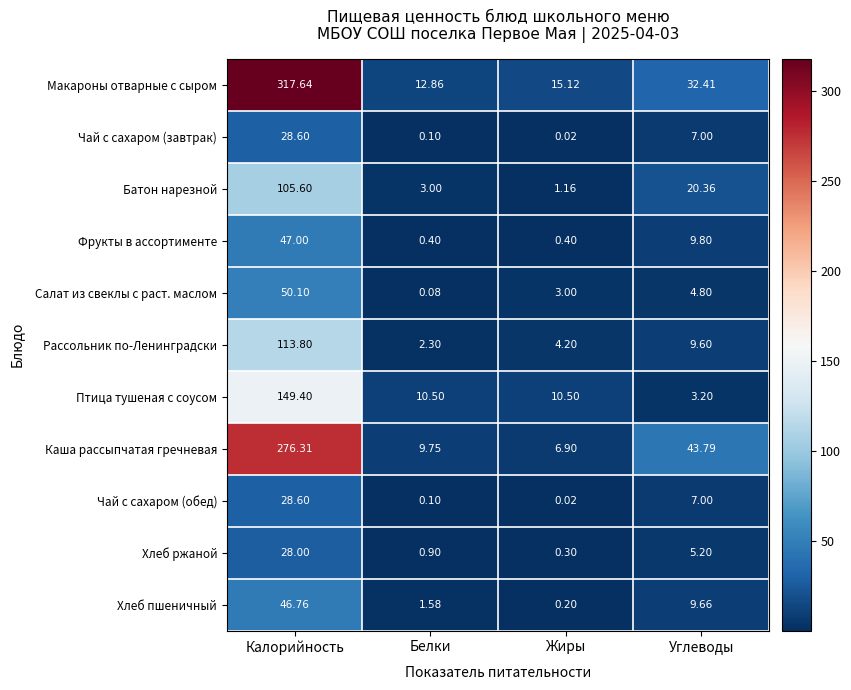

At which category is the sum across all series the highest?

Калорийность